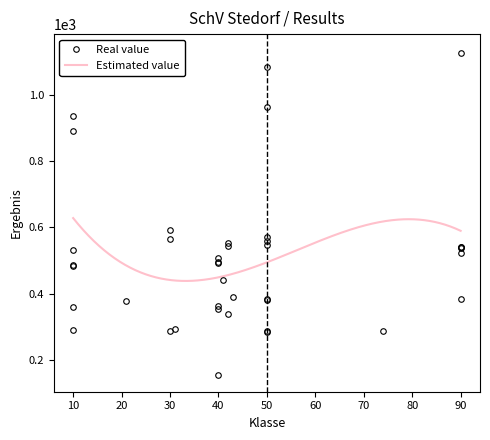

How many data points are less than 495?

20